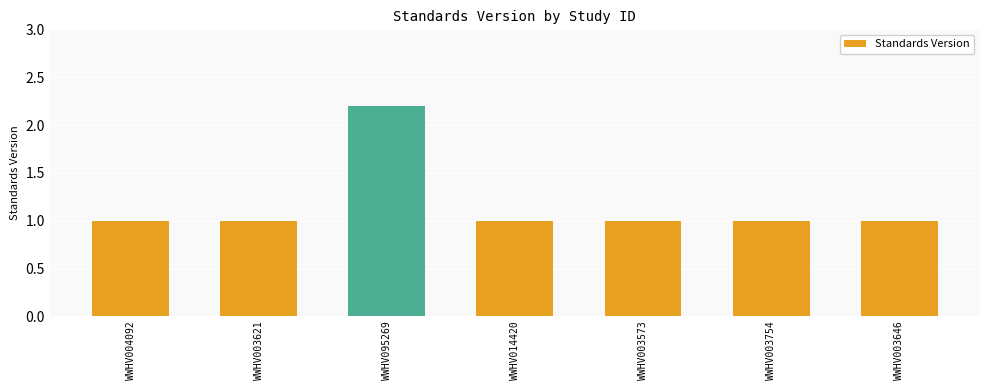

What is the label of the 4th bar from the left?

WWHV014420